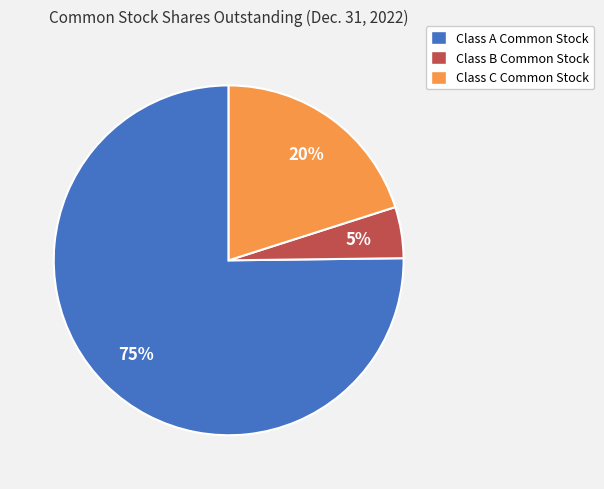

Do Class B Common Stock and Class C Common Stock together represent more than half of the pie?

No